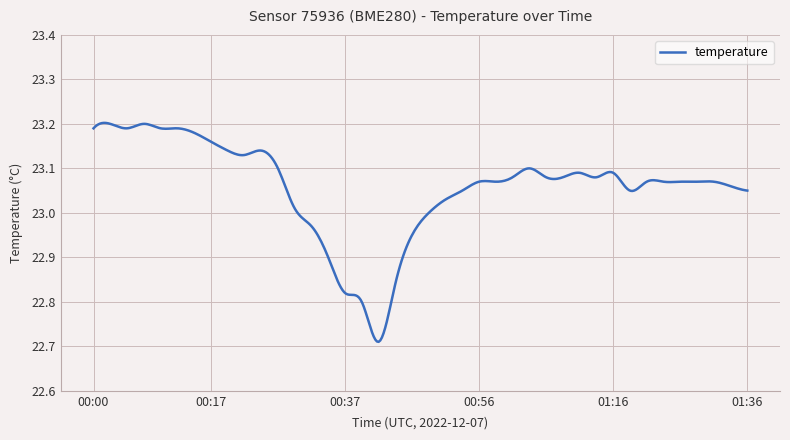

What is the difference between the maximum and minimum values?

0.5